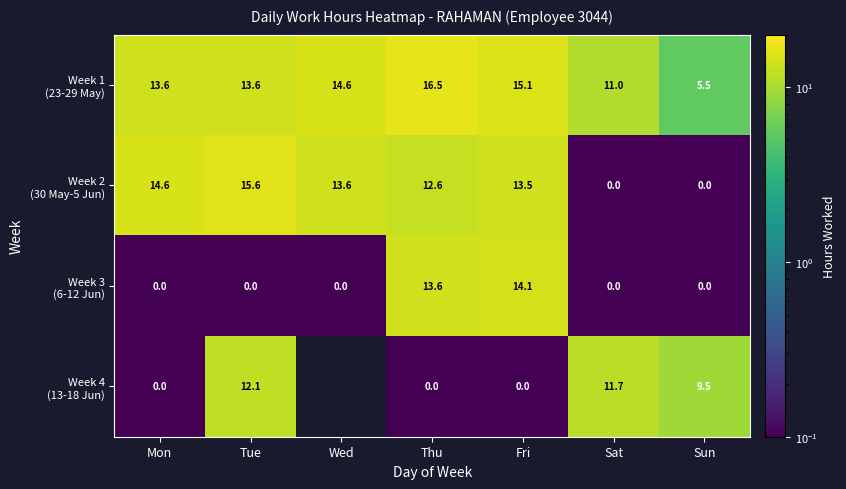

At how many categories does at least one series exceed 0?

7